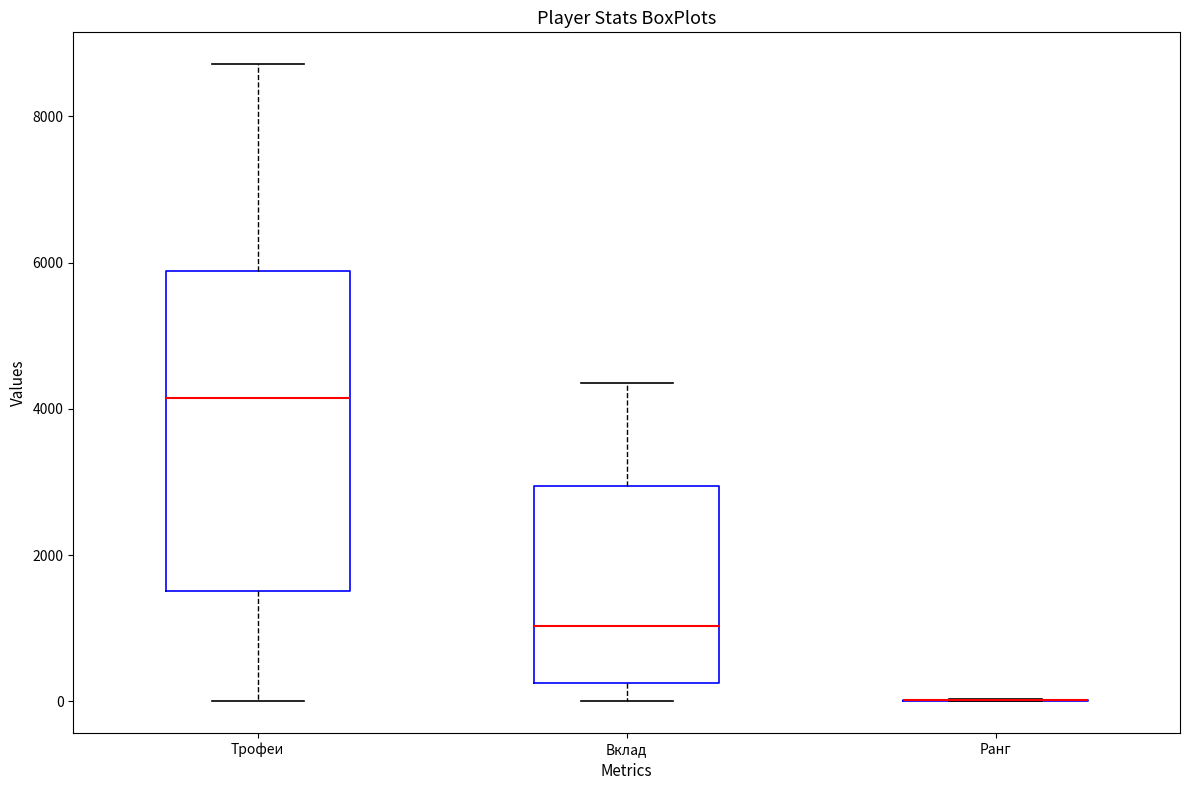

Reading left to right, read every box against the y-axis: the position of its median line, the range the box covers, and the ends of its whiskers. The values are not printed on the chart, so give them approximately, as read against the axis.

Трофеи: median 4200, box 1600 to 5800, whiskers 0 to 8800
Вклад: median 1000, box 200 to 3000, whiskers 0 to 4400
Ранг: box collapsed to a line at 0, whiskers 0 to 0